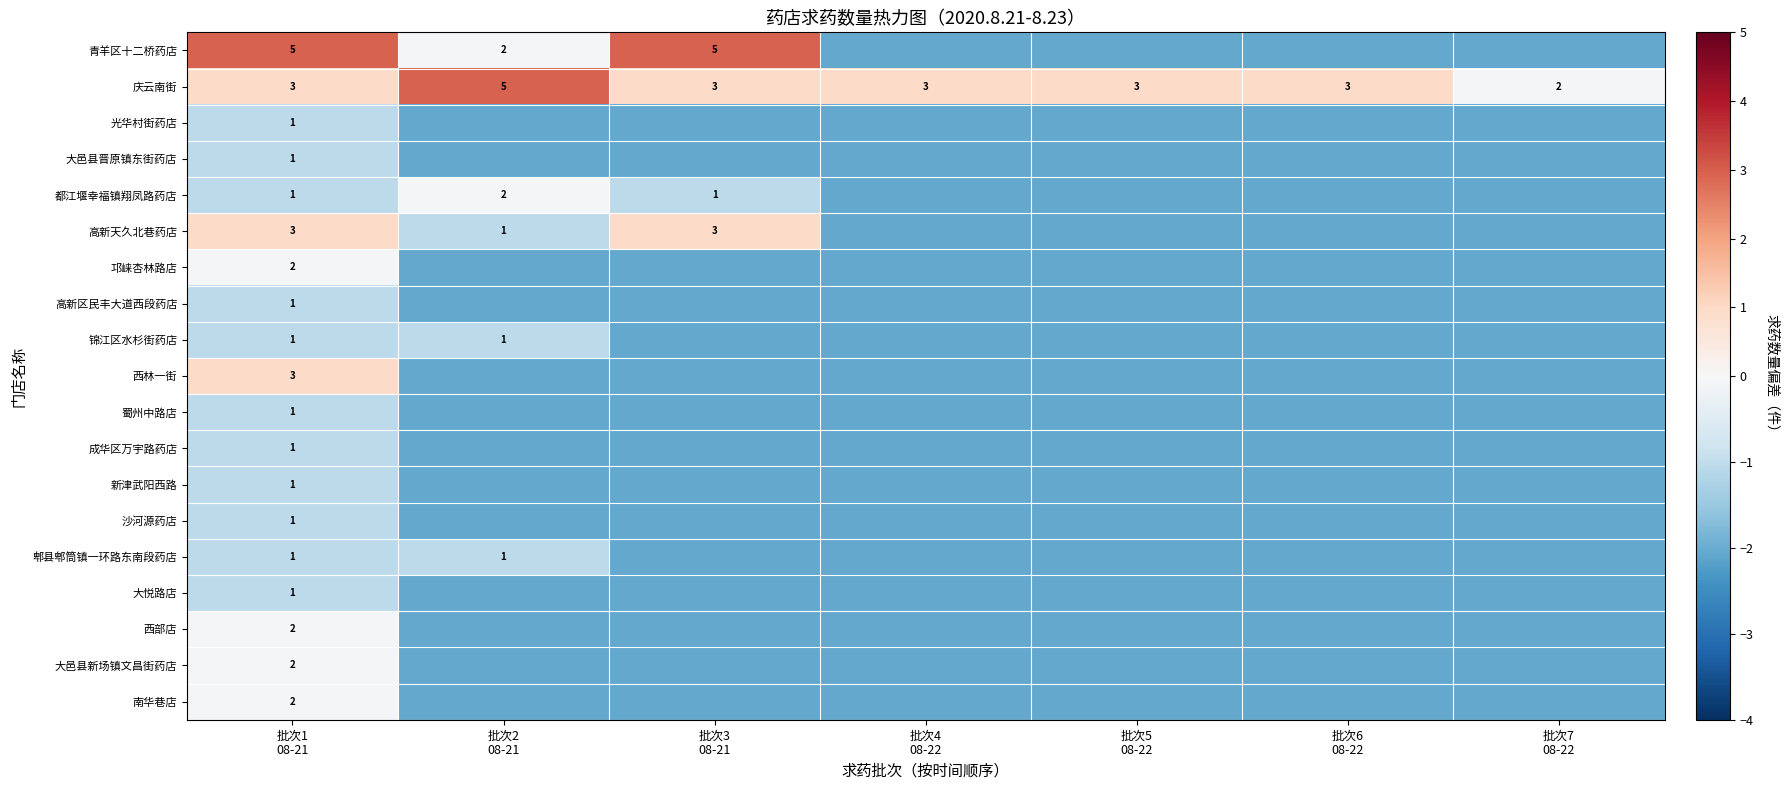

The value of 郫县郫筒镇一环路东南段药店 at 批次5 08-22 is -0.6. True or false?

False